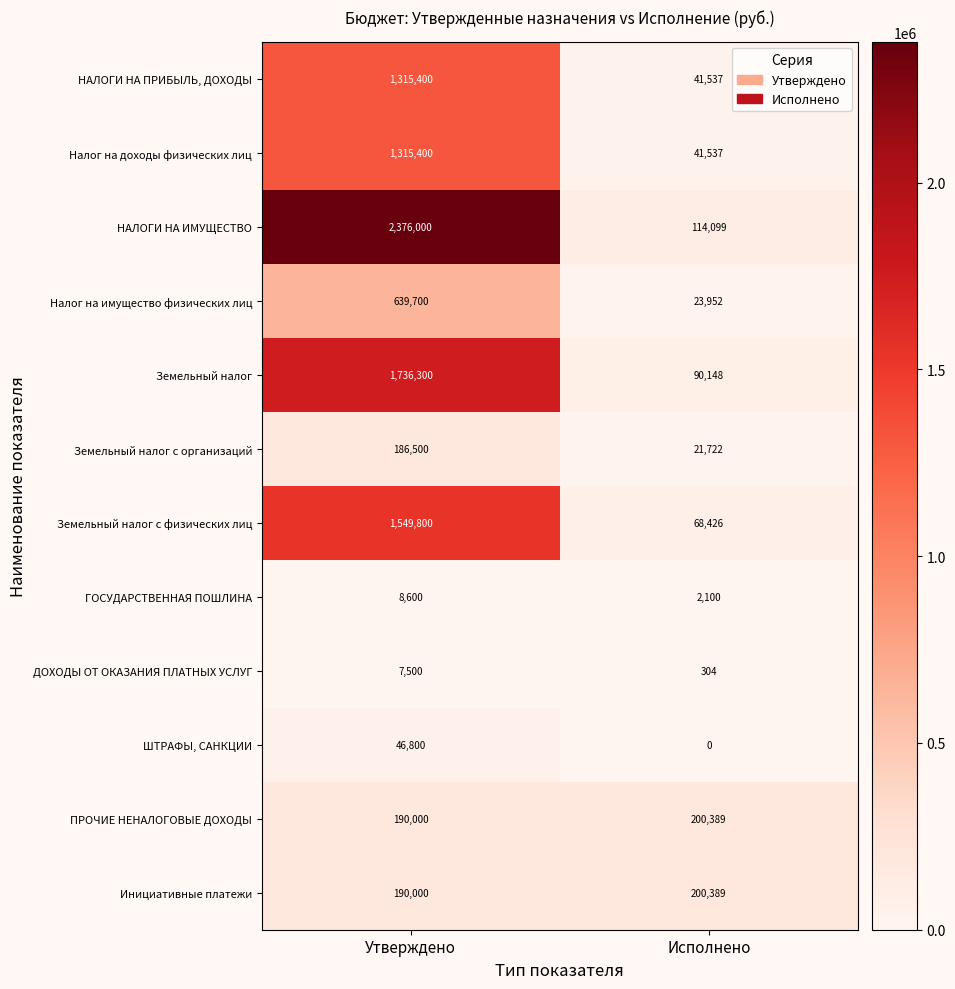

Reading right to left, what are all the values shown in this chart?

НАЛОГИ НА ПРИБЫЛЬ, ДОХОДЫ: Исполнено=41537	Утверждено=1315400
Налог на доходы физических лиц: Исполнено=41537	Утверждено=1315400
НАЛОГИ НА ИМУЩЕСТВО: Исполнено=114099	Утверждено=2376000
Налог на имущество физических лиц: Исполнено=23952	Утверждено=639700
Земельный налог: Исполнено=90148	Утверждено=1736300
Земельный налог с организаций: Исполнено=21722	Утверждено=186500
Земельный налог с физических лиц: Исполнено=68426	Утверждено=1549800
ГОСУДАРСТВЕННАЯ ПОШЛИНА: Исполнено=2100	Утверждено=8600
ДОХОДЫ ОТ ОКАЗАНИЯ ПЛАТНЫХ УСЛУГ: Исполнено=304	Утверждено=7500
ШТРАФЫ, САНКЦИИ: Исполнено=0	Утверждено=46800
ПРОЧИЕ НЕНАЛОГОВЫЕ ДОХОДЫ: Исполнено=200389	Утверждено=190000
Инициативные платежи: Исполнено=200389	Утверждено=190000